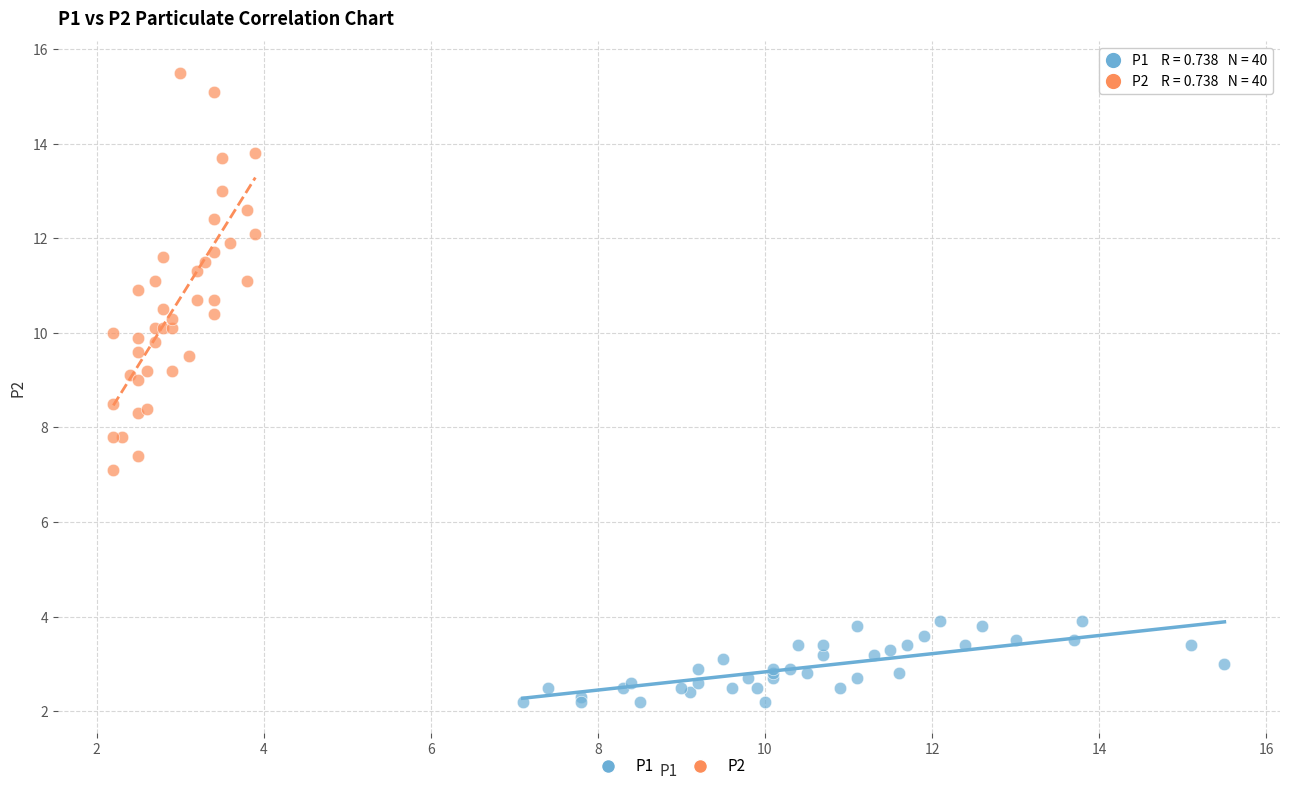

Which series has the widest spread of Y values?

P2